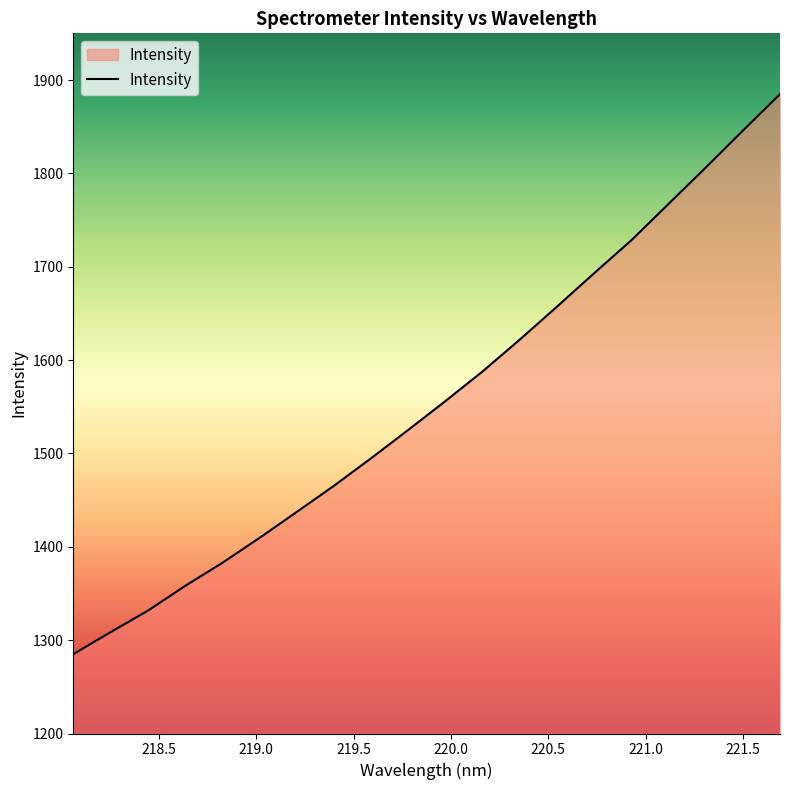

True or false: the data has more than 1 interior local peaks.

False